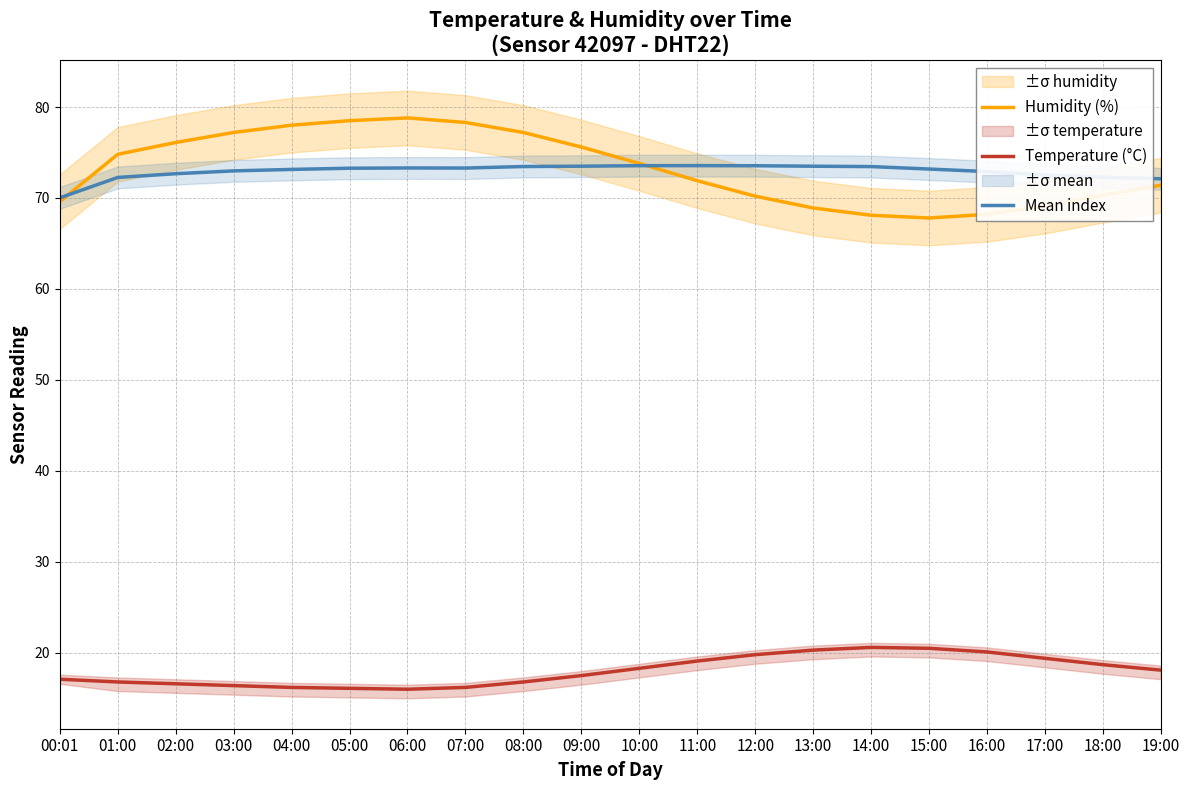

What is the maximum value shown in the chart?

78.8